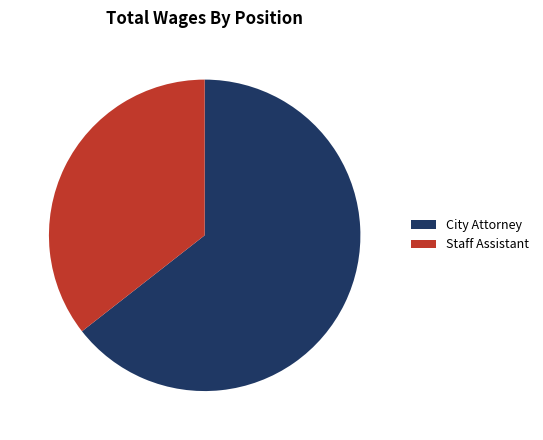

The City Attorney slice represents 64% of the pie. True or false?

True